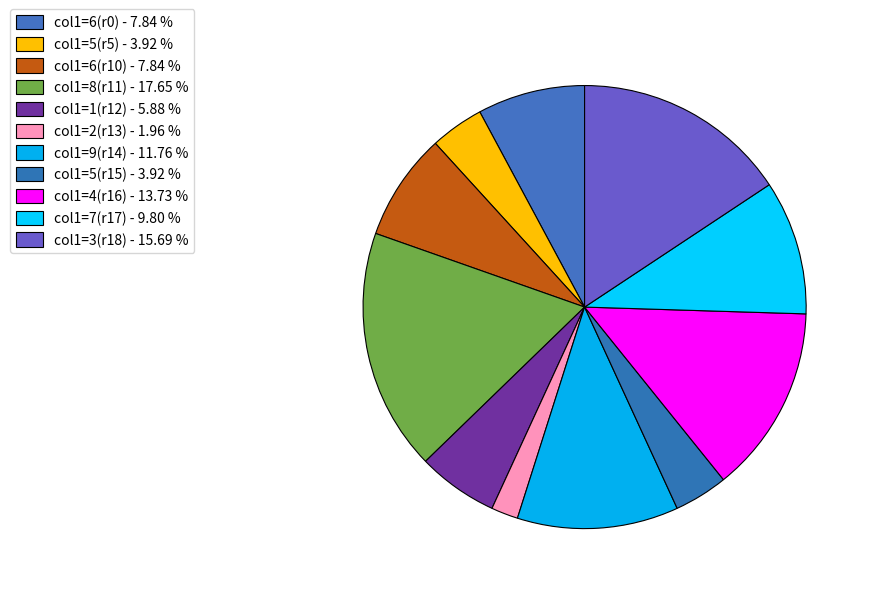

How many segments does this pie chart have?

11